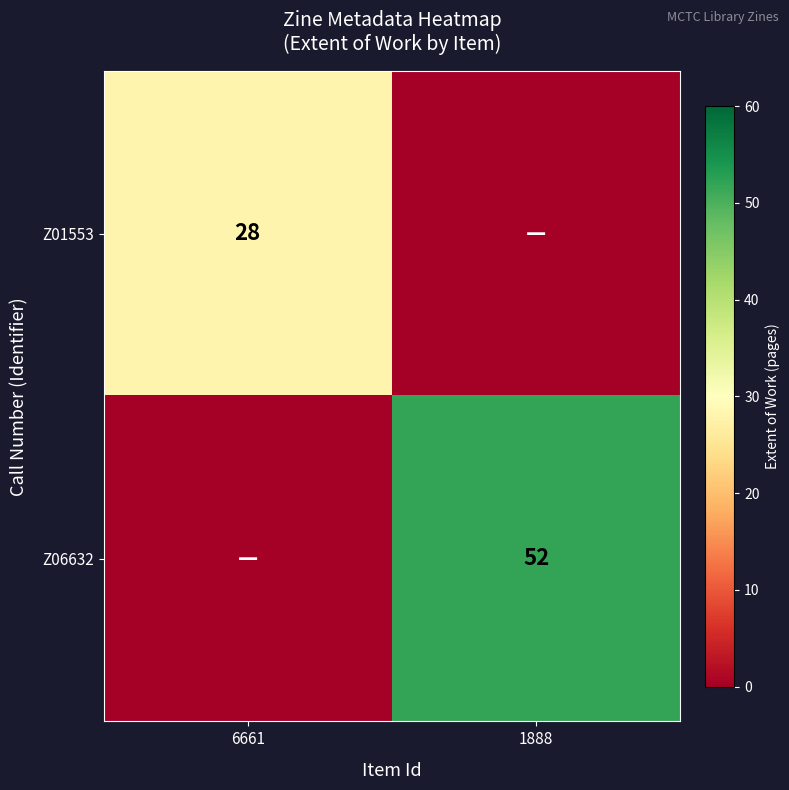

True or false: Z01553 has a value of 45 at 6661.

False